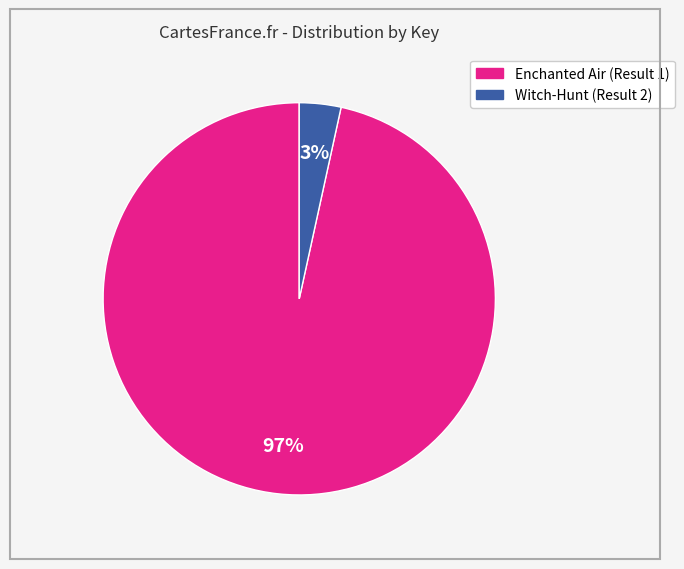

How many slices are in this pie chart?

2